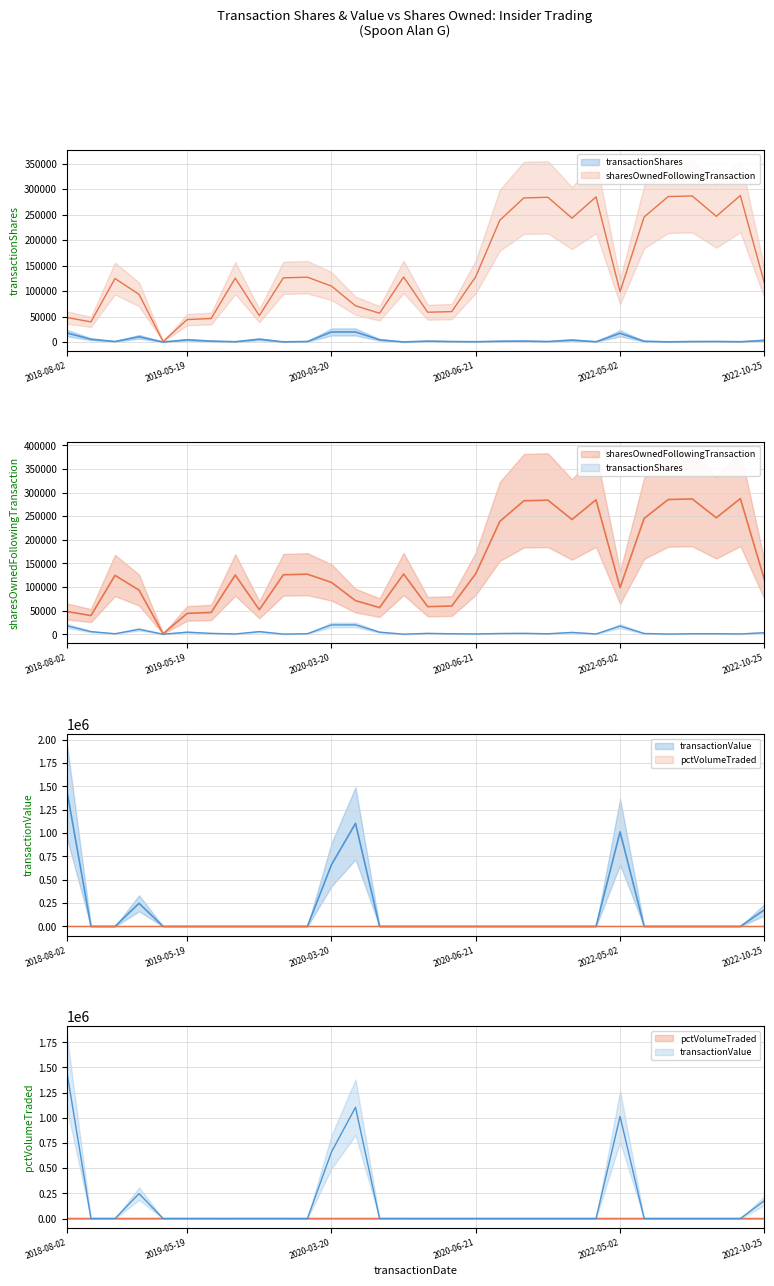

What are all the series names shown in the legend?

transactionShares, sharesOwnedFollowingTransaction, transactionValue, pctVolumeTraded